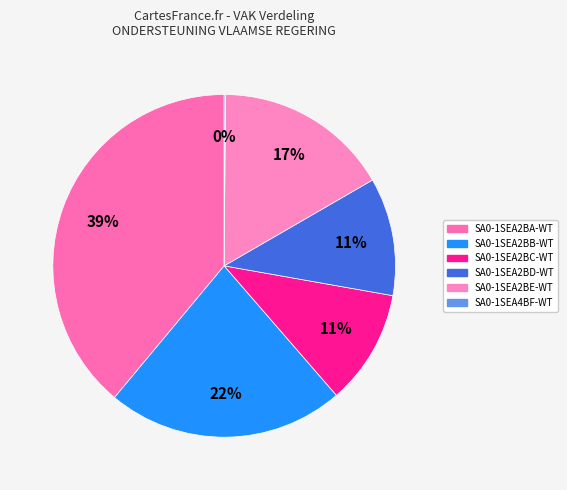

To the nearest percent, what is the difference between the largest and smallest slice percentages?

39%